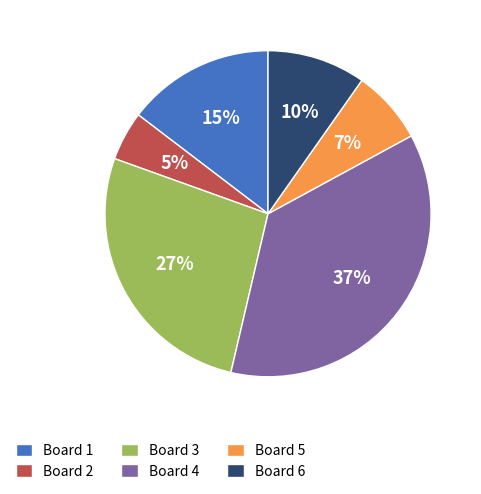

Count the number of slices in the pie.

6